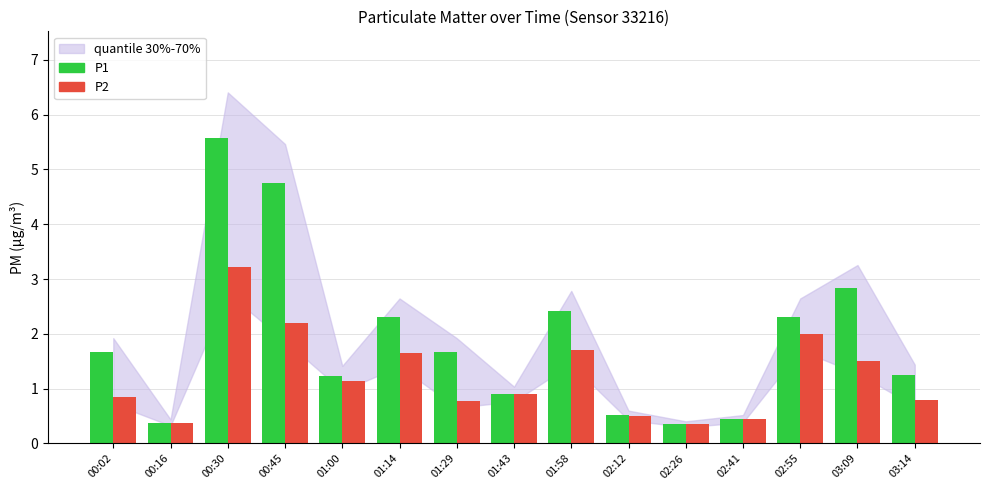

What is the total value across all series at 00:02?

2.5